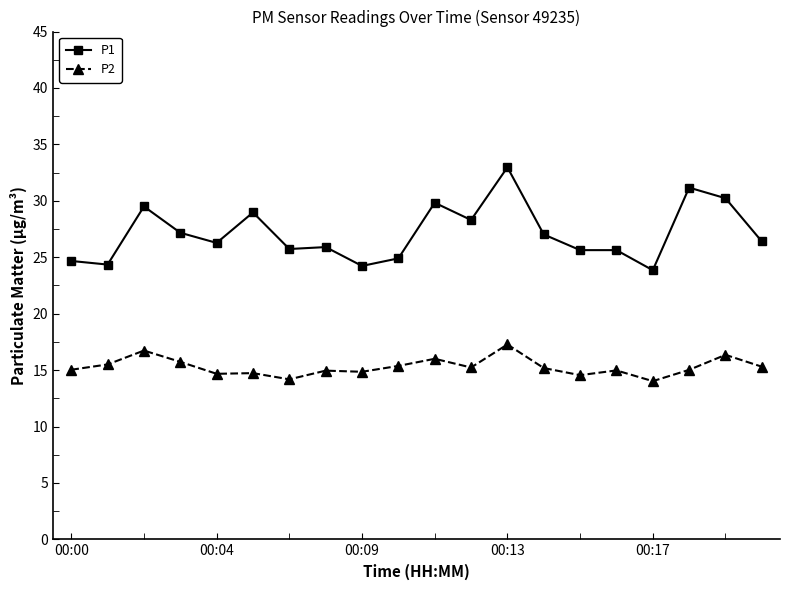

What is the value of the P2 point at the 14th from the left?

15.2